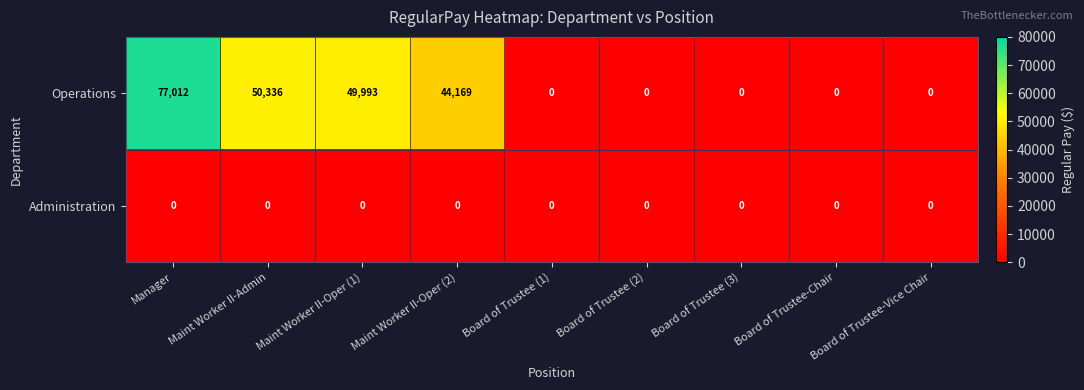

How many series are shown in this chart?

2